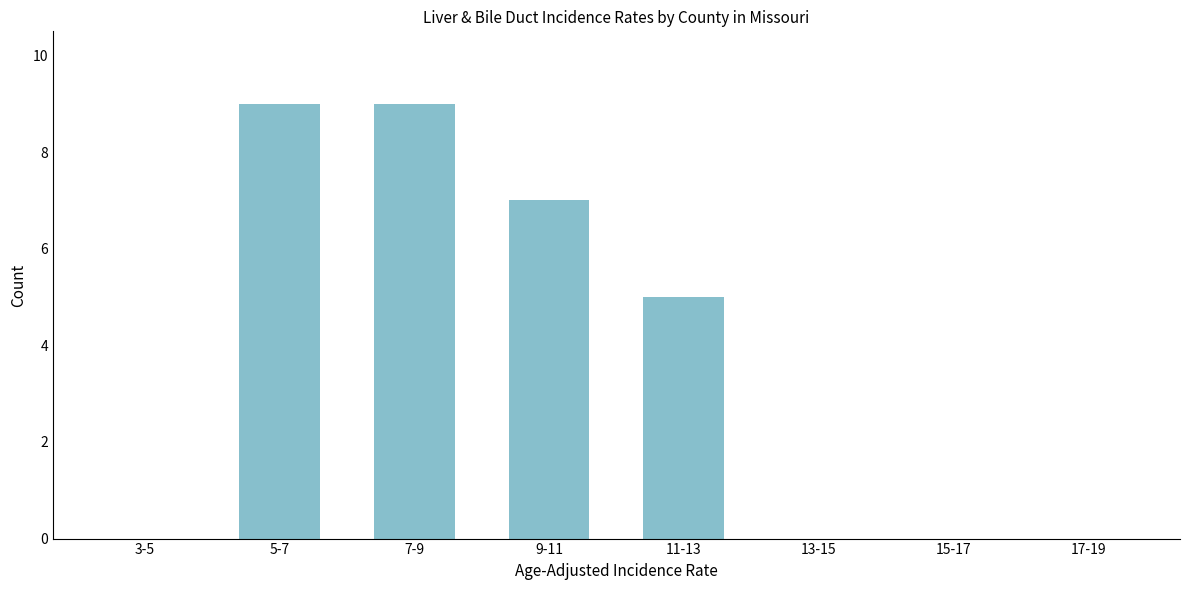

Reading right to left, extract all data points from this chart.

17-19=0	15-17=0	13-15=0	11-13=5	9-11=7	7-9=9	5-7=9	3-5=0